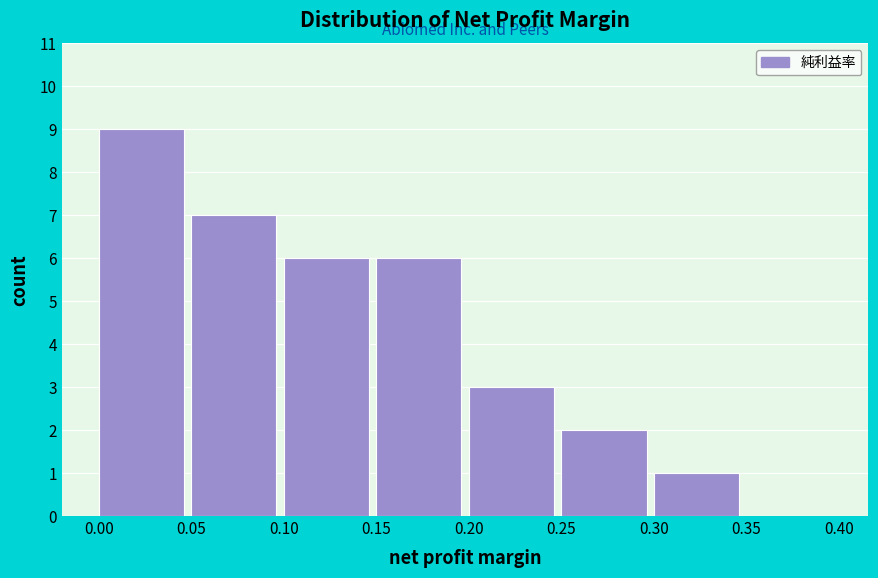

Reading left to right, list every bar in this chart as the range it spans on the x-axis followed by its height. The values are not printed on the chart, so give them approximately, as read against the axis.

0.00 to 0.05: 9
0.05 to 0.10: 7
0.10 to 0.15: 6
0.15 to 0.20: 6
0.20 to 0.25: 3
0.25 to 0.30: 2
0.30 to 0.35: 1
0.35 to 0.40: 0